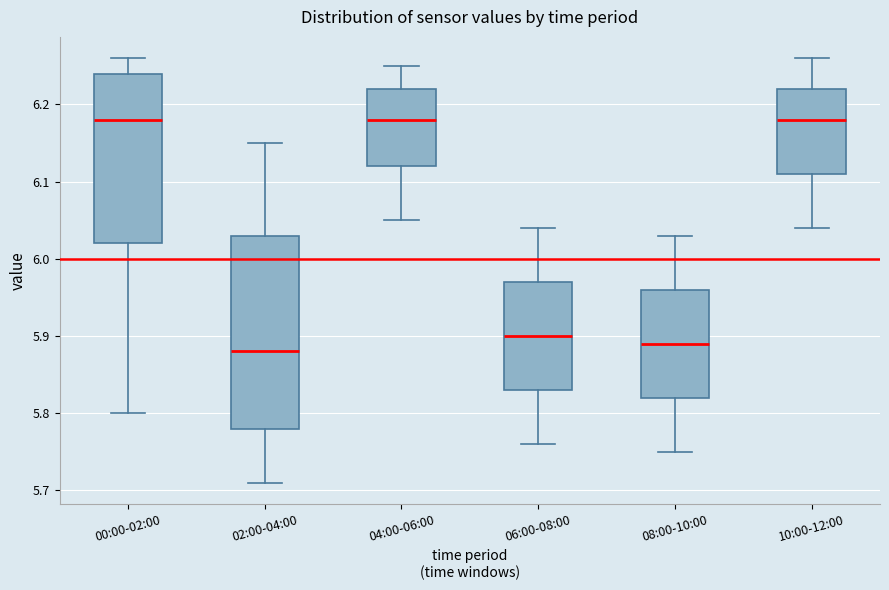

Reading left to right, read every box against the y-axis: the position of its median line, the range the box covers, and the ends of its whiskers. The values are not printed on the chart, so give them approximately, as read against the axis.

00:00-02:00: median 6.18, box 6.02 to 6.24, whiskers 5.80 to 6.26
02:00-04:00: median 5.88, box 5.78 to 6.03, whiskers 5.71 to 6.15
04:00-06:00: median 6.18, box 6.12 to 6.22, whiskers 6.05 to 6.25
06:00-08:00: median 5.90, box 5.83 to 5.97, whiskers 5.76 to 6.04
08:00-10:00: median 5.89, box 5.82 to 5.96, whiskers 5.75 to 6.03
10:00-12:00: median 6.18, box 6.11 to 6.22, whiskers 6.04 to 6.26